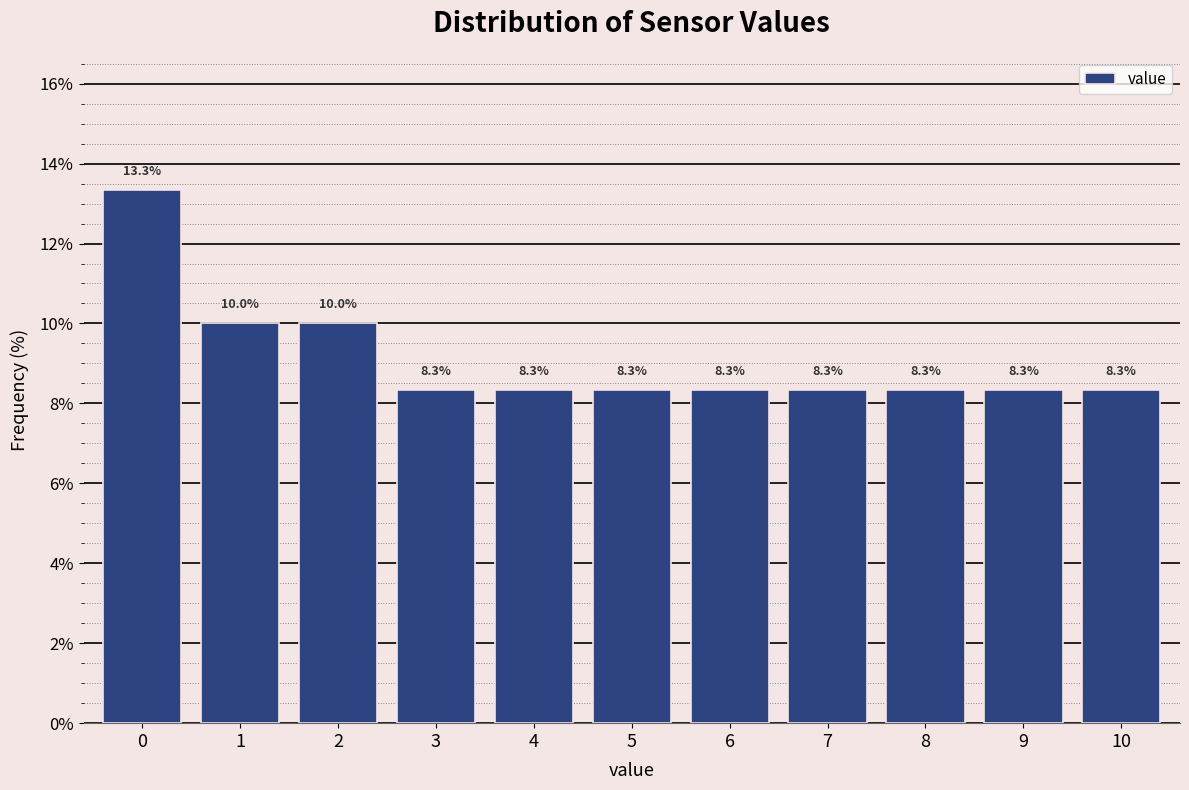

Reading left to right, list all the values displayed in this chart.

0=13.3	1=10.0	2=10.0	3=8.3	4=8.3	5=8.3	6=8.3	7=8.3	8=8.3	9=8.3	10=8.3